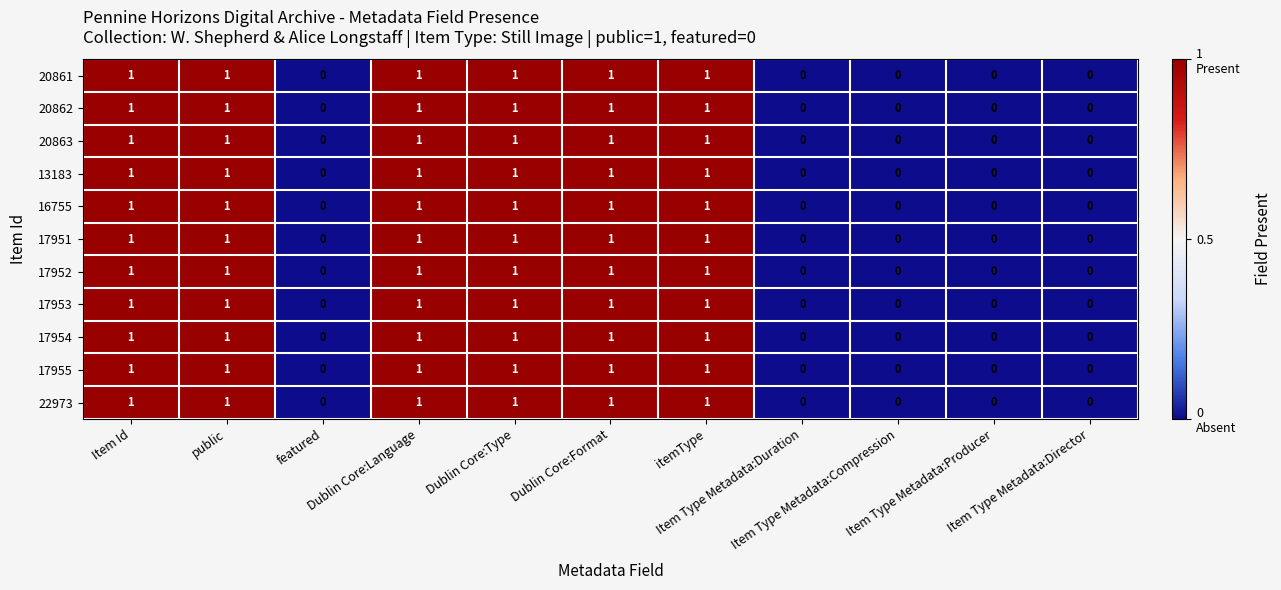

How many 17955 values are between 0 and 1?

11